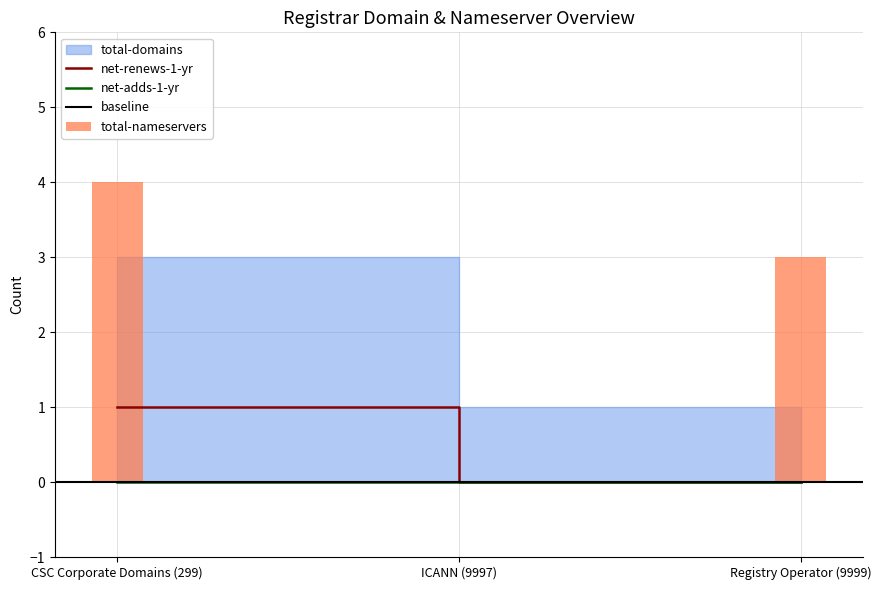

What is the sum of the total-nameservers values at ICANN (9997) and Registry Operator (9999)?

3